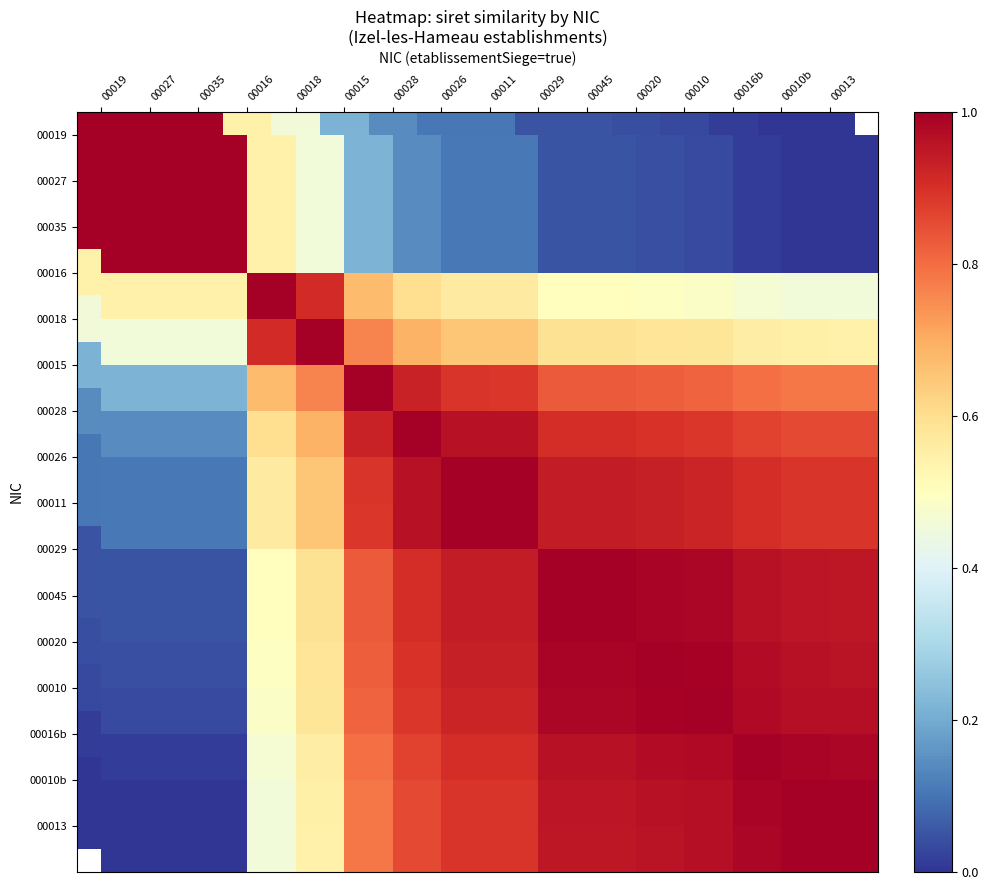

List the labels in order of 00013 value, smallest first.

00019, 00027, 00035, 00016, 00018, 00015, 00028, 00026, 00011, 00029, 00045, 00020, 00010, 00016b, 00010b, 00013